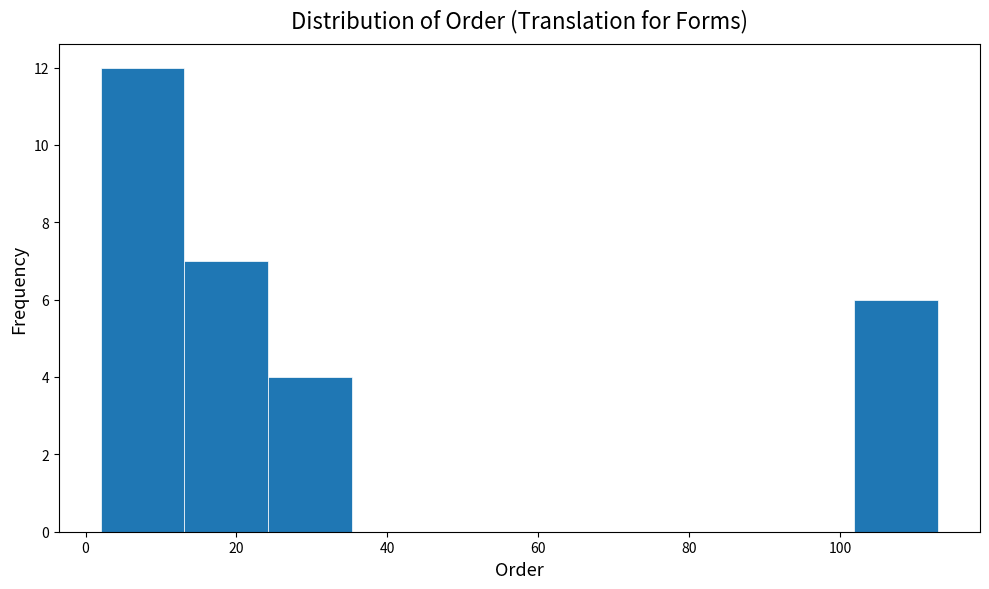

What is the height of the bar covering 14 to 24 on the x-axis? Neither the bar edges nor the heights are printed on the chart, so give them approximately, as read against the axes.

7